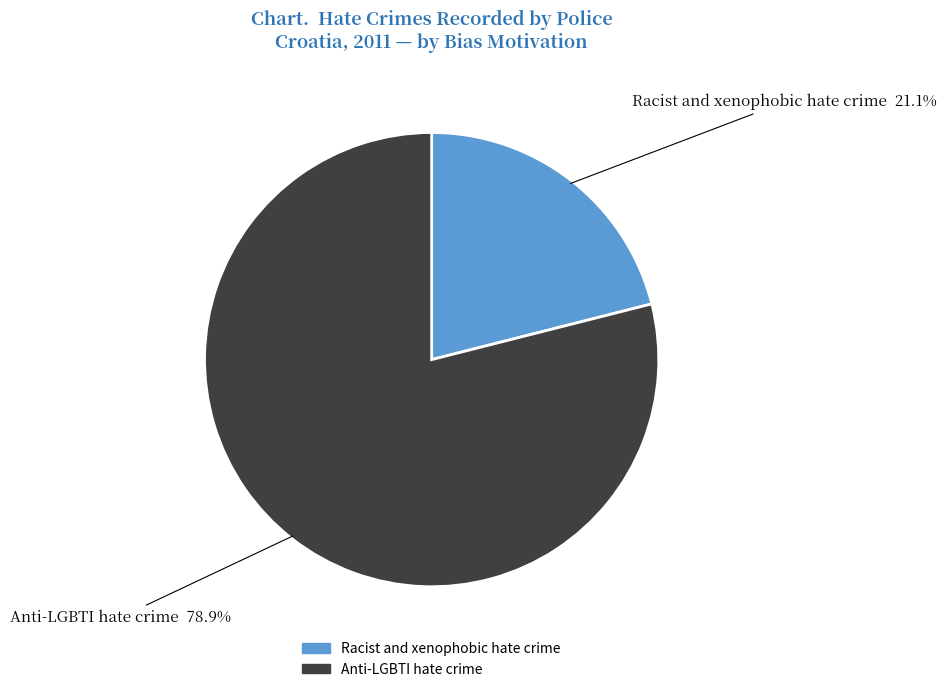

Rank the categories by value from highest to lowest.

Anti-LGBTI hate crime, Racist and xenophobic hate crime